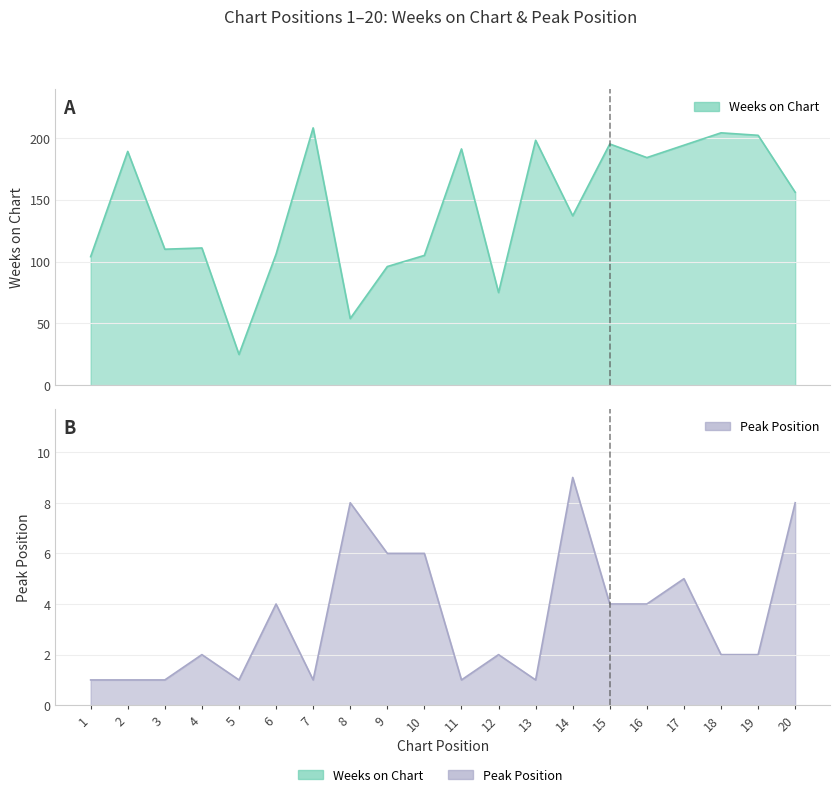

At which label does Weeks on Chart first exceed 156?

2